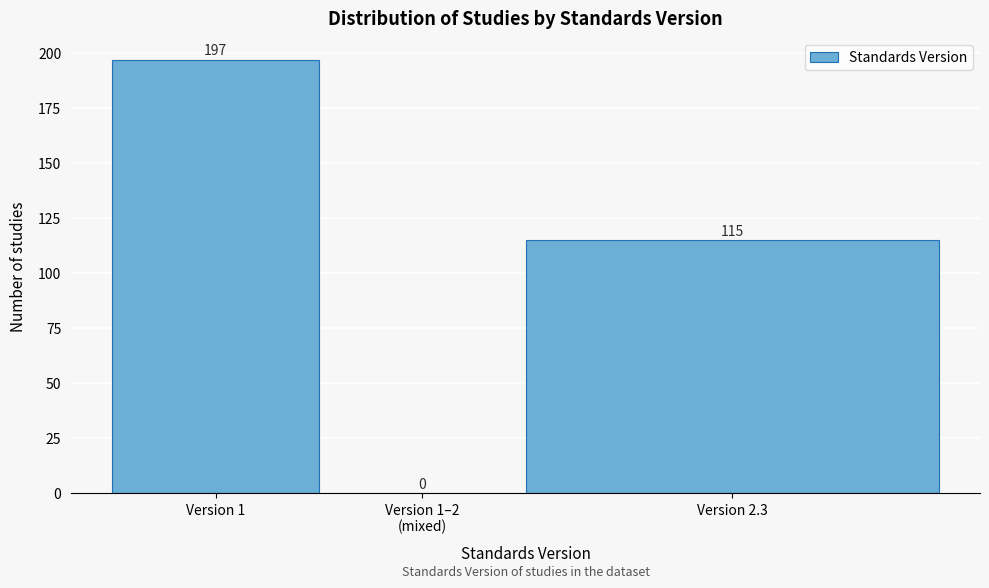

At which label does the data first exceed 115?

Version 1